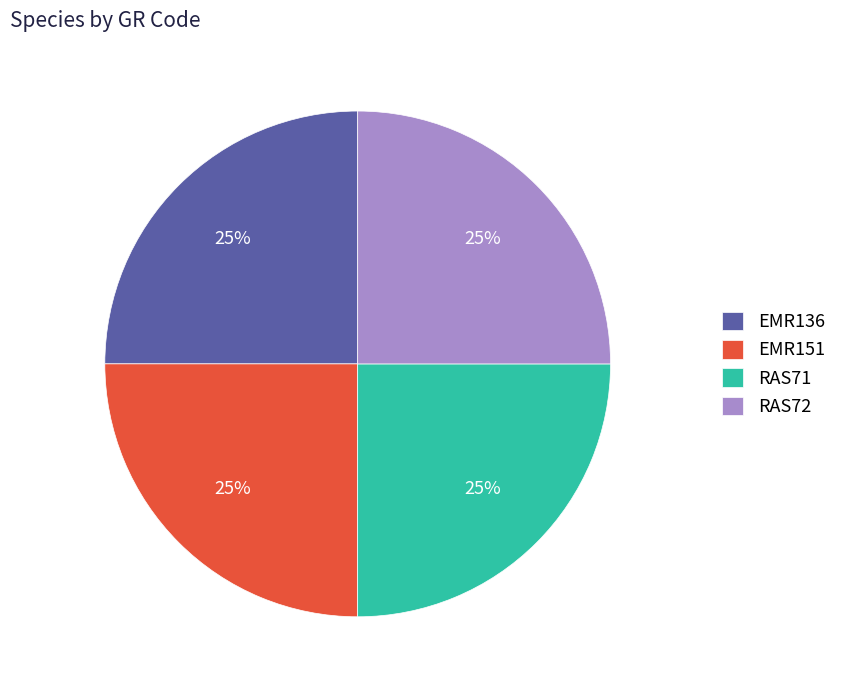

Count the number of slices in the pie.

4